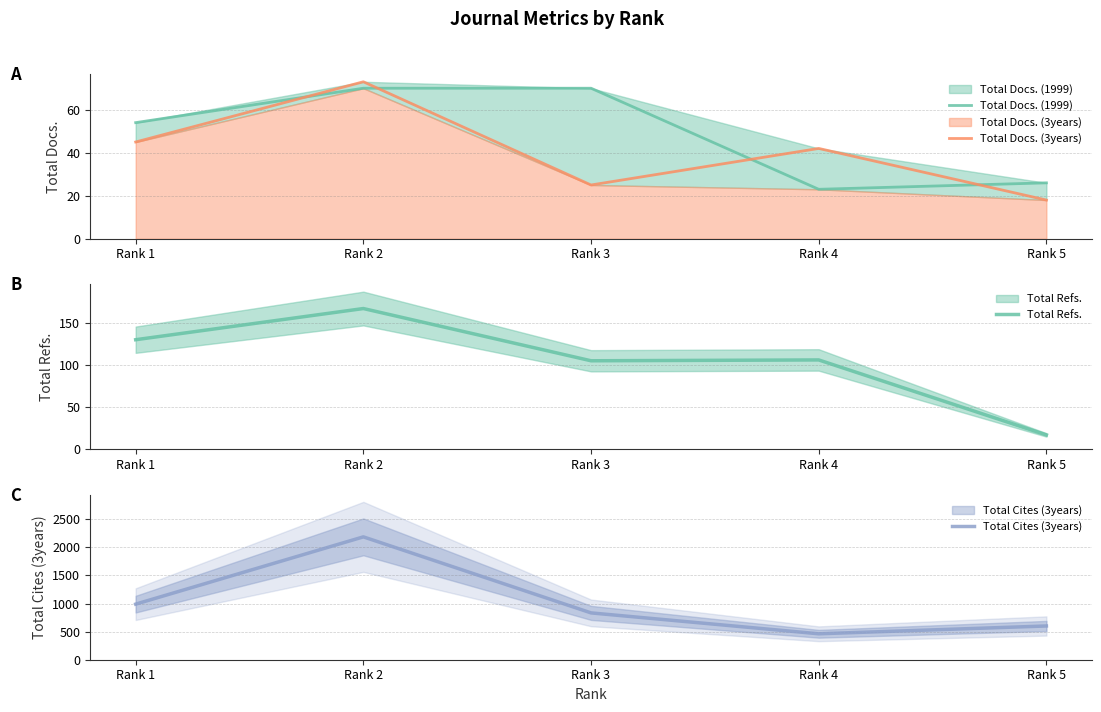

Is this an area chart (filled region under the line)?

No